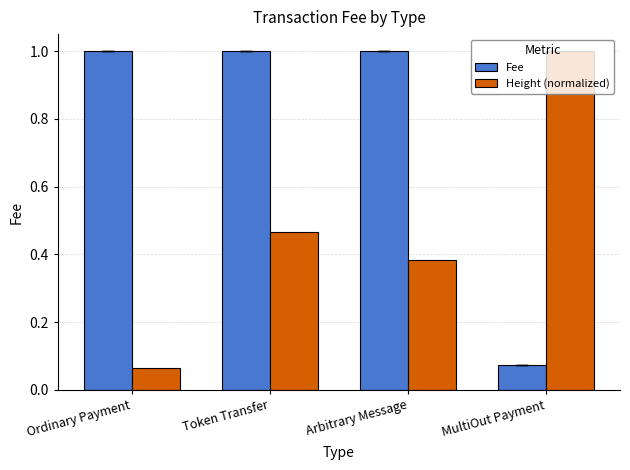

True or false: Fee has a value of 0.3 at Arbitrary Message.

False